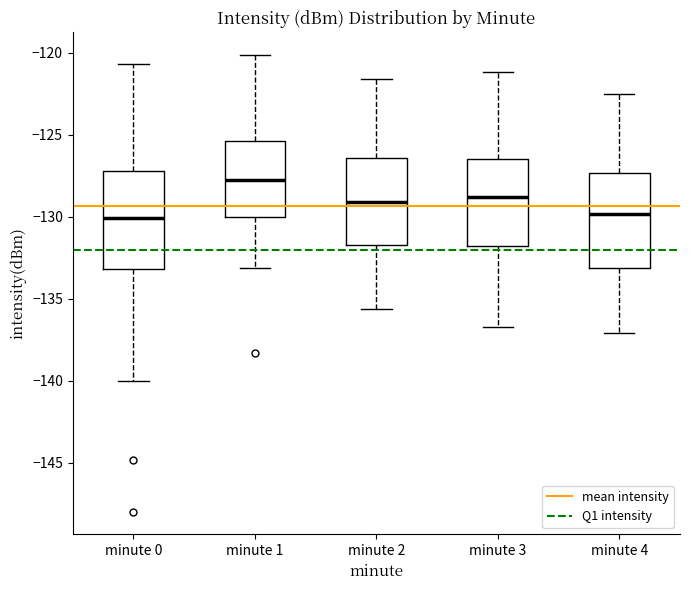

Where does the upper whisker of the box for minute 4 end on the y-axis? The values are not printed on the chart, so give them approximately, as read against the axis.

-122.5